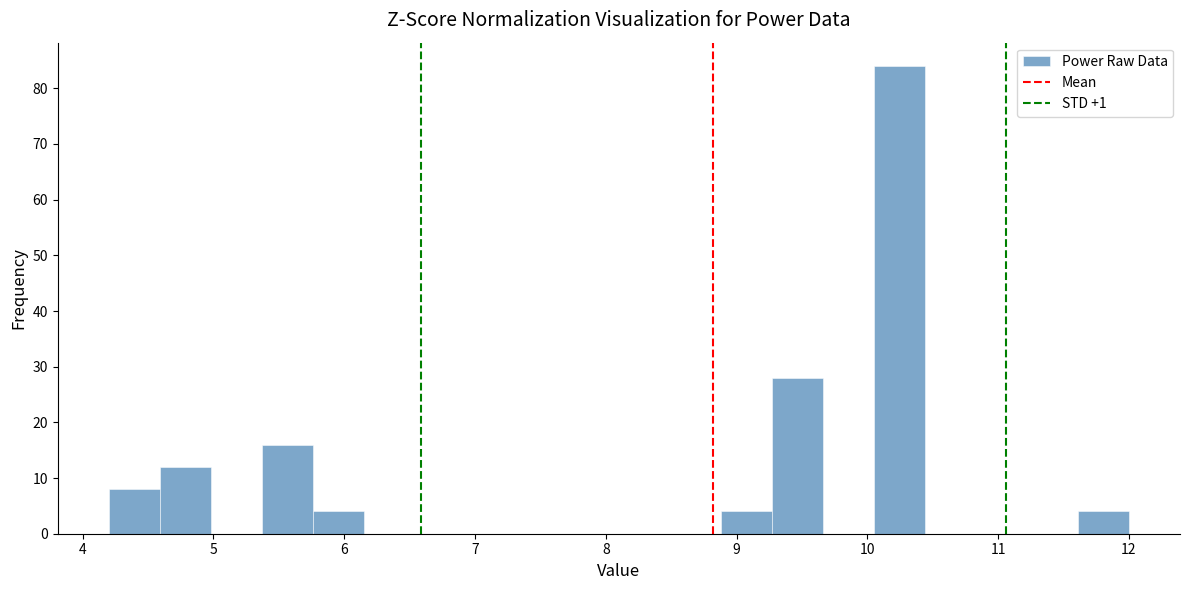

Read against the x-axis, roughly where is the centre of the tallest bar?

10.2